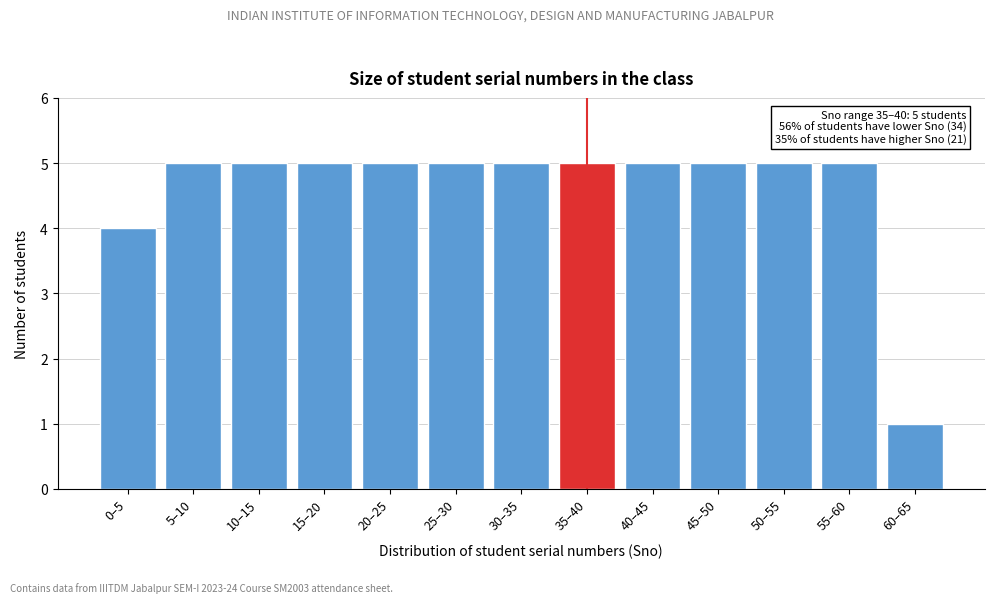

Reading left to right, list all the values displayed in this chart.

4	5	5	5	5	5	5	5	5	5	5	5	1